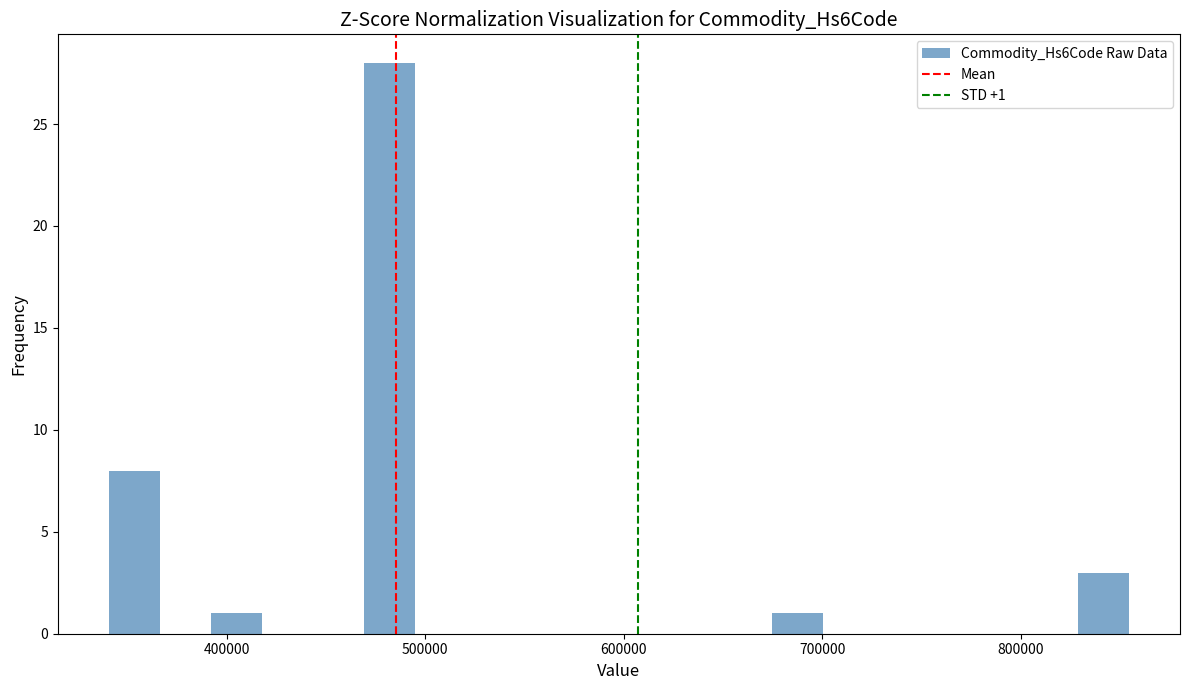

Around what value on the x-axis is the tallest bar? Give the approximate position of its centre, as read against the axis.

480000